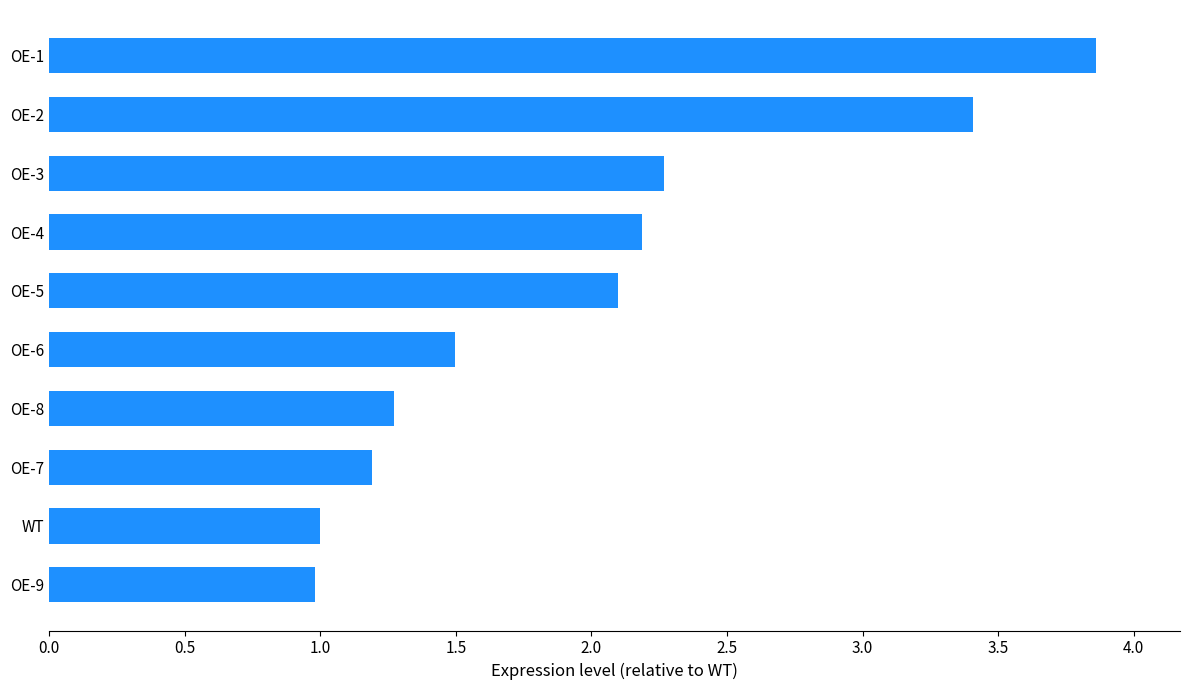

Reading top to bottom, extract all data points from this chart.

3.9	3.4	2.3	2.2	2.1	1.5	1.3	1.2	1.0	1.0